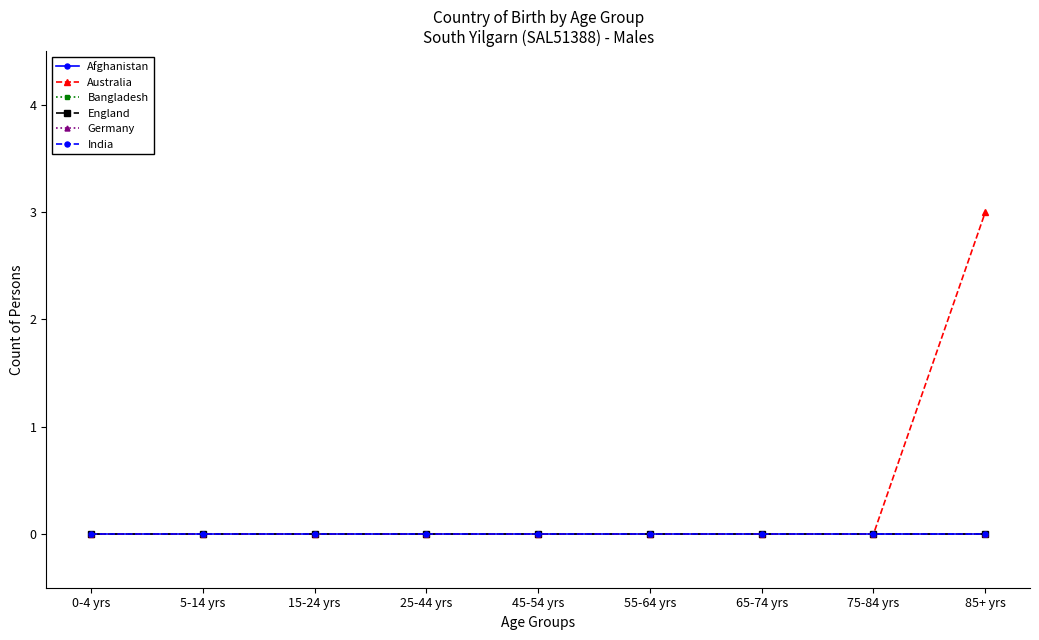

What is the spread (max minus min) of values at 85+ yrs?

3